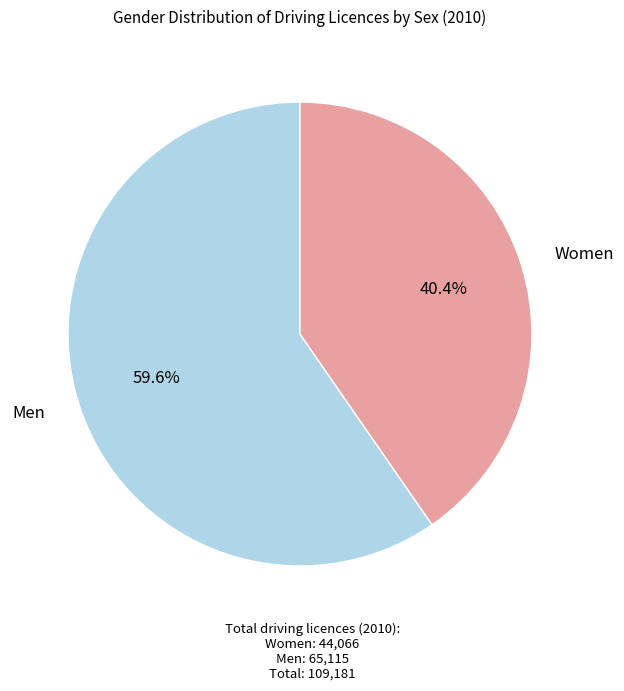

Is there any slice that represents more than half of the pie?

Yes